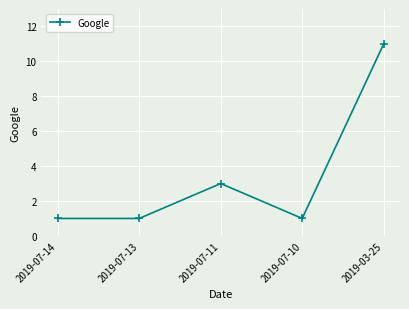

At which category does the data reach its first local peak?

2019-07-11